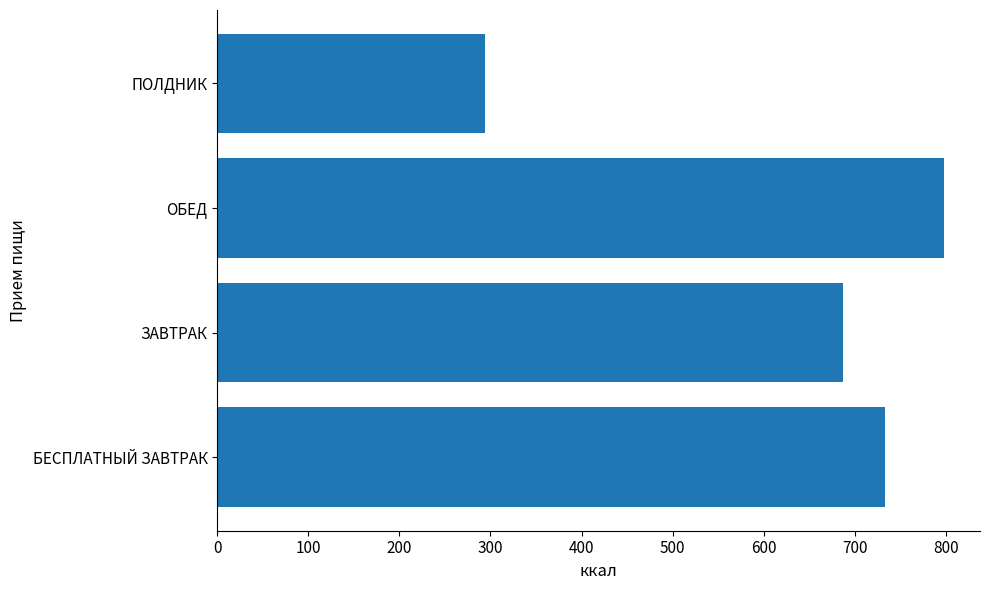

How many bars are there in total?

4